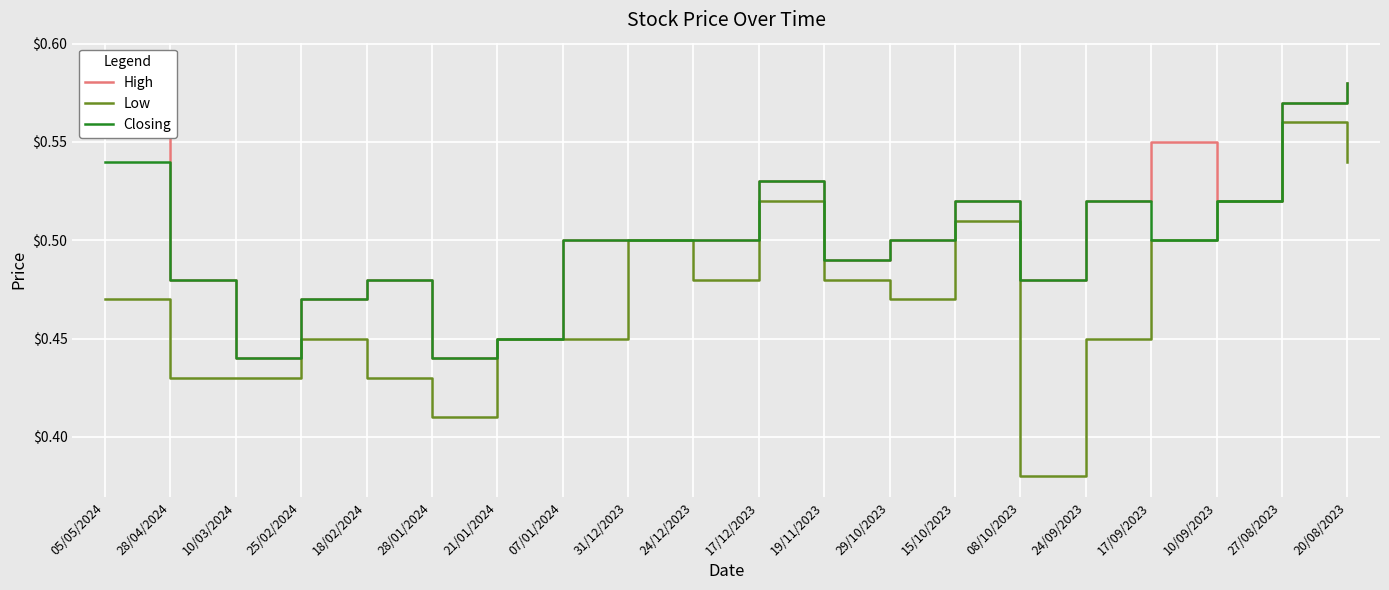

What is the label of the 1st point from the left?

05/05/2024